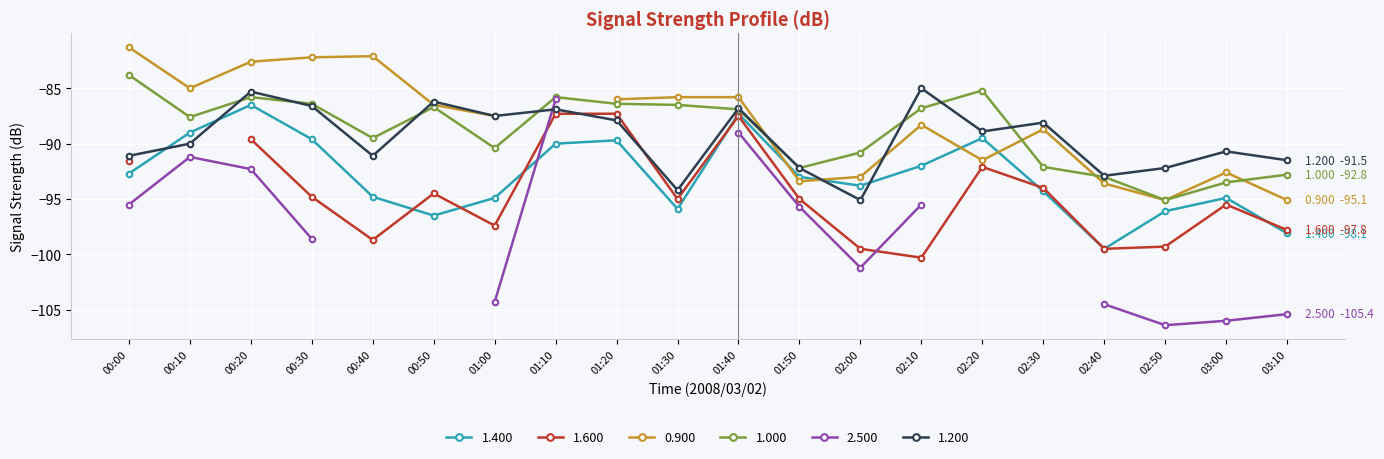

Where is the first local minimum for 1.200?

00:40